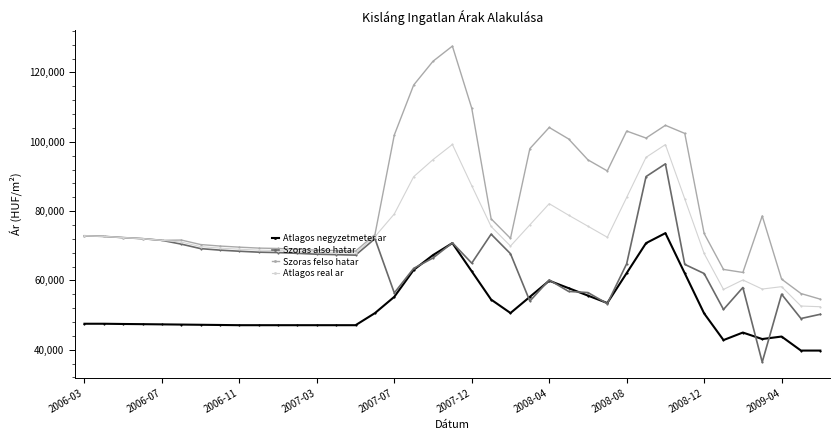

Rank the series by their average value, from highest to lowest.

Szoras felso hatar, Atlagos real ar, Szoras also hatar, Atlagos negyzetmeter ar